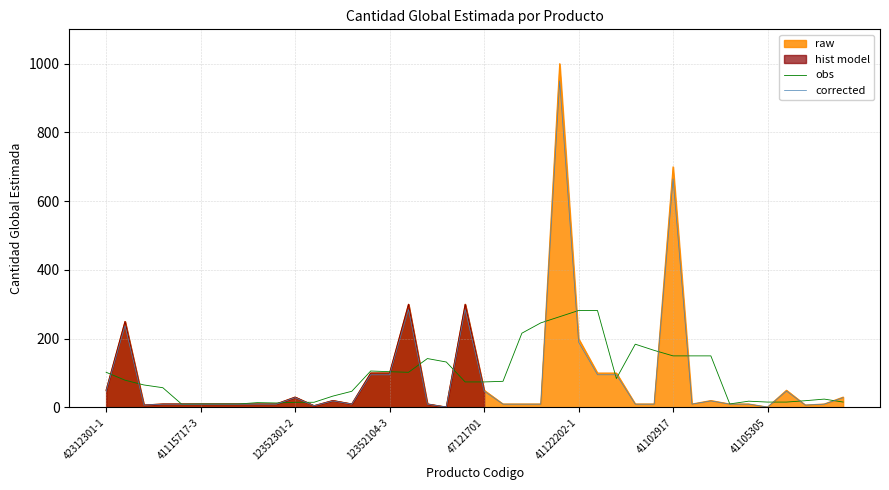

What is the minimum value for obs?

9.4